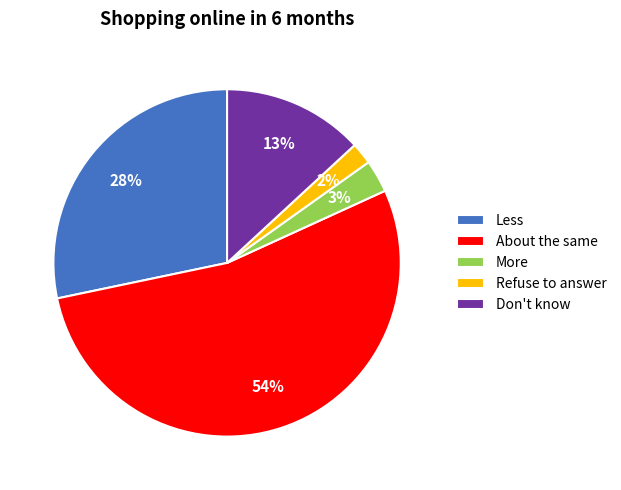

Which has a higher value, Refuse to answer or About the same?

About the same